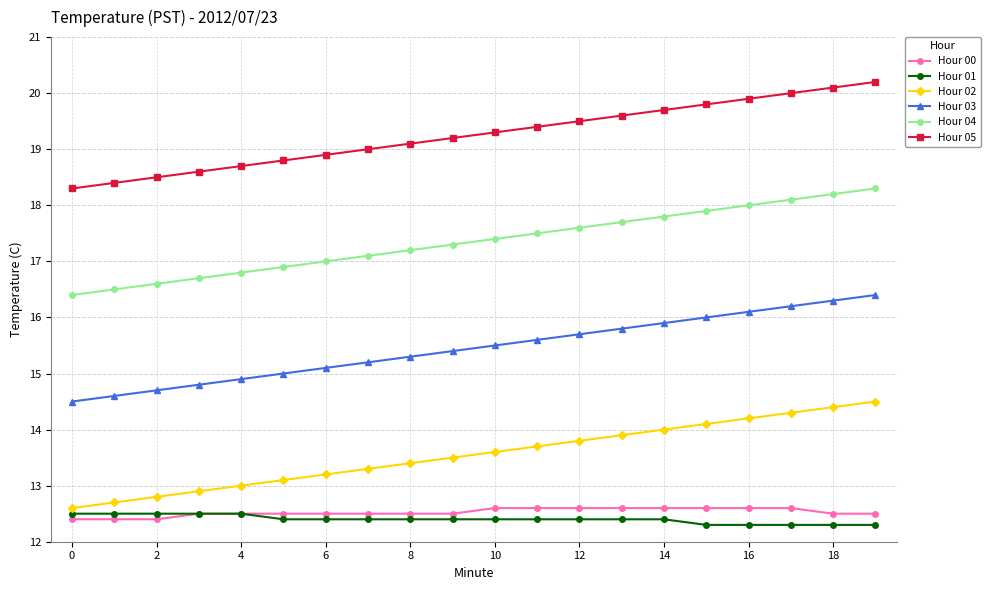

What is the average value of the Hour 02 series?

13.6